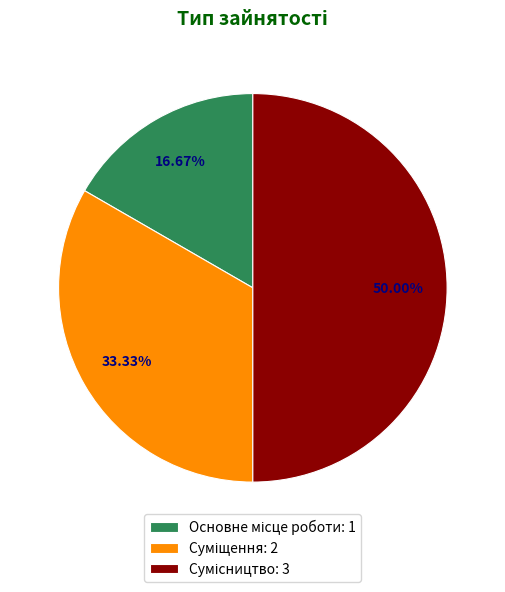

To the nearest percent, what is the difference between the Сумісництво and Основне місце роботи slice percentages?

33%